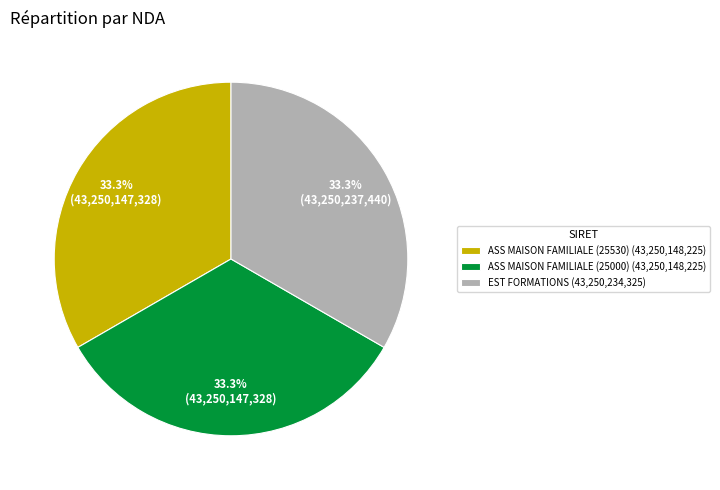

Approximately how many times larger is the value at ASS MAISON FAMILIALE (25000) (43,250,148,225) compared to EST FORMATIONS (43,250,234,325)?

1.0